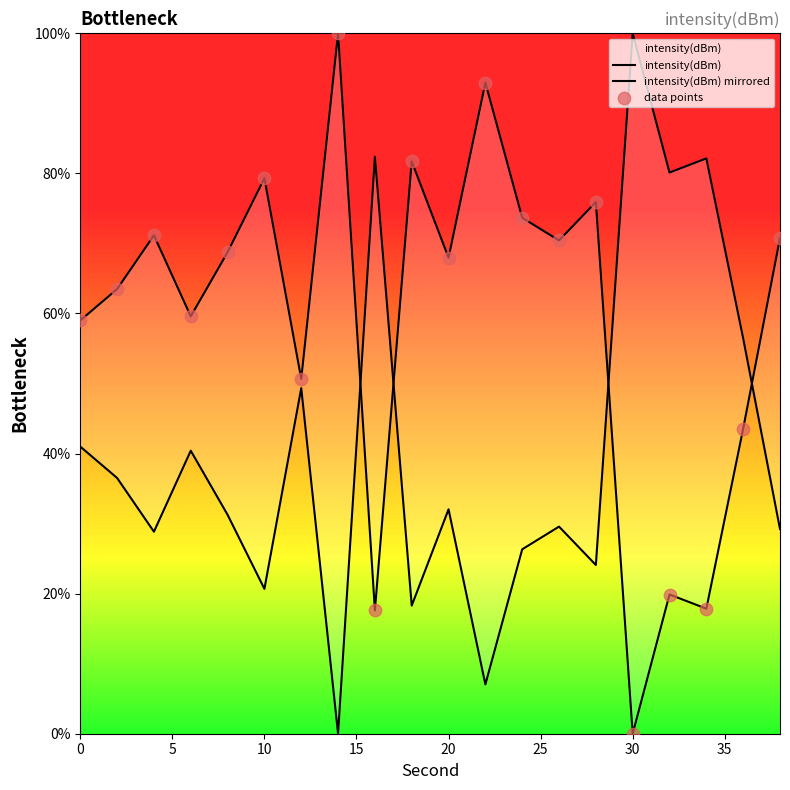

Which series contains the highest Y value?

intensity(dBm)